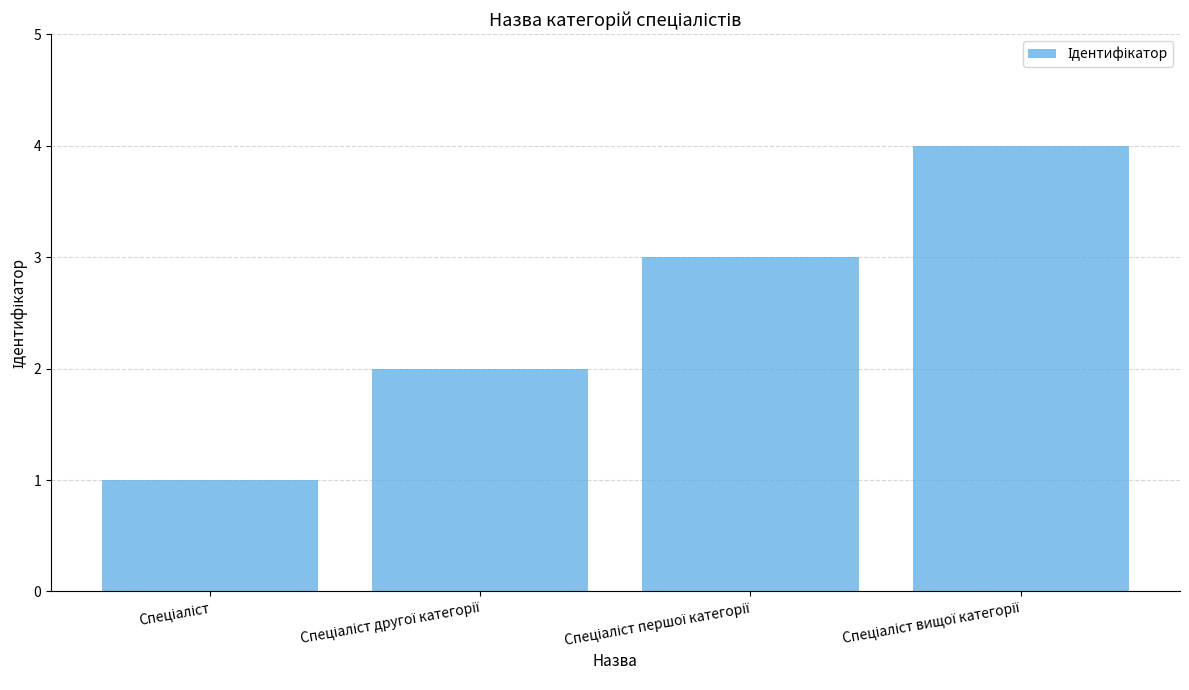

What is the sum of all values?

10